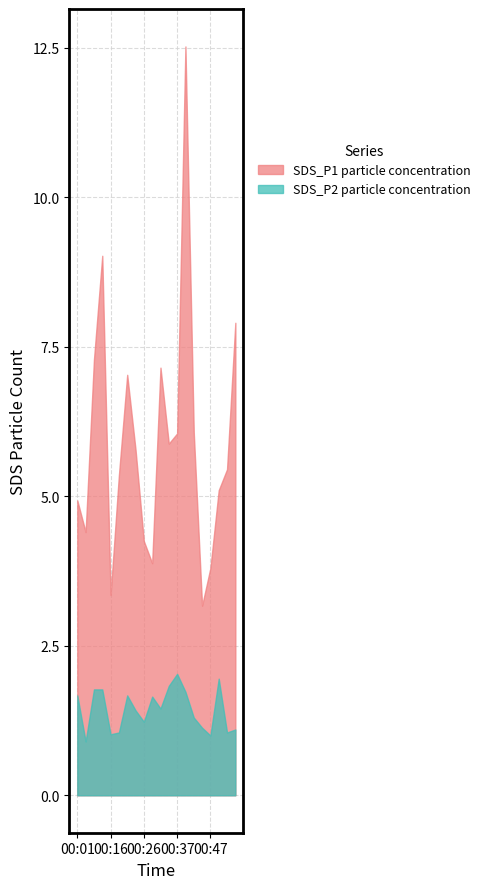

Reading right to left, what are all the values shown in this chart?

SDS_P1: 00:54=7.9	00:52=5.5	00:49=5.1	00:47=3.8	00:44=3.2	00:42=6.1	00:39=12.5	00:37=6.0	00:34=5.9	00:31=7.2	00:29=3.9	00:26=4.2	00:24=5.8	00:21=7.0	00:18=5.3	00:16=3.4	00:08=9.0	00:06=7.3	00:03=4.4	00:01=4.9
SDS_P2: 00:54=1.1	00:52=1.1	00:49=1.9	00:47=1.0	00:44=1.1	00:42=1.3	00:39=1.7	00:37=2.0	00:34=1.8	00:31=1.4	00:29=1.6	00:26=1.2	00:24=1.4	00:21=1.7	00:18=1.1	00:16=1.0	00:08=1.8	00:06=1.8	00:03=0.9	00:01=1.7